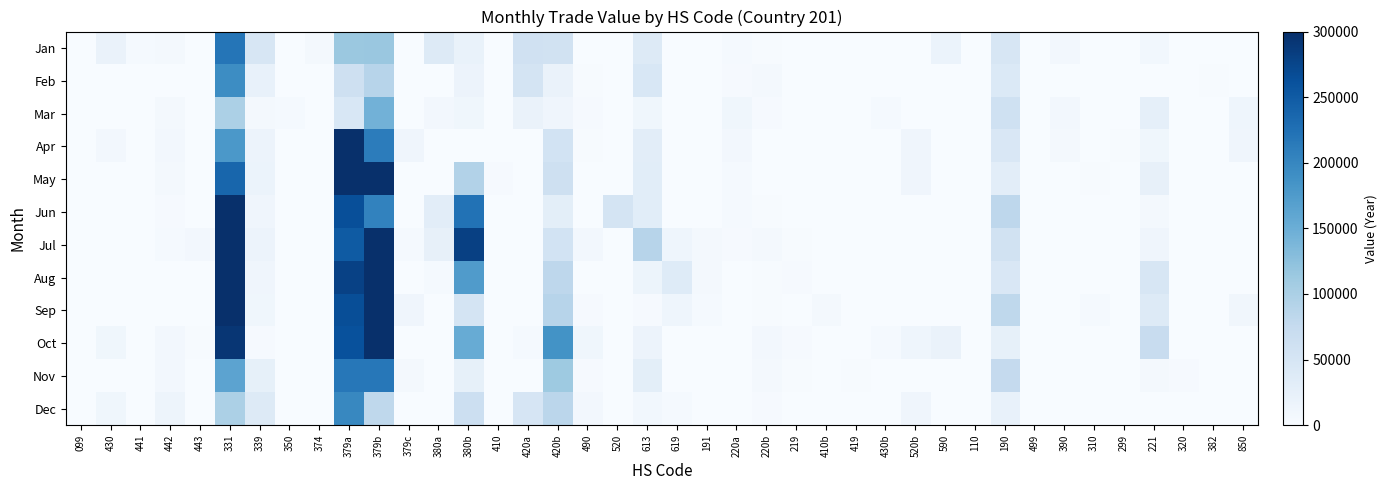

Reading left to right, extract all data points from this chart.

Jan: 099=0	430=18800	441=3829	442=6497	443=0	331=219803	339=48002	350=0	374=4917	379a=113683	379b=114896	379c=0	380a=38255	380b=19999	410=0	420a=59190	420b=58098	490=0	520=0	613=37608	619=0	191=0	220a=4663	220b=2220	219=0	410b=0	419=0	430b=0	520b=0	590=18176	110=0	190=47581	499=0	390=7332	310=0	299=0	221=9022	320=0	382=0	850=0
Feb: 099=0	430=0	441=0	442=0	443=0	331=192370	339=23099	350=0	374=0	379a=61221	379b=88907	379c=0	380a=1166	380b=16813	410=0	420a=53068	420b=18788	490=1759	520=0	613=45888	619=0	191=0	220a=3267	220b=4725	219=0	410b=0	419=0	430b=0	520b=0	590=0	110=0	190=41953	499=1018	390=0	310=0	299=0	221=0	320=0	382=1714	850=0
Mar: 099=0	430=0	441=0	442=6216	443=0	331=99059	339=5937	350=4329	374=0	379a=46356	379b=144415	379c=0	380a=7802	380b=10672	410=0	420a=18997	420b=11894	490=2645	520=0	613=11540	619=0	191=0	220a=10641	220b=3254	219=0	410b=0	419=0	430b=3949	520b=0	590=0	110=0	190=60371	499=0	390=7404	310=245	299=0	221=26710	320=0	382=0	850=13313
Apr: 099=0	430=7645	441=0	442=8202	443=0	331=178616	339=16864	350=0	374=0	379a=300000	379b=212001	379c=12147	380a=0	380b=0	410=0	420a=0	420b=55466	490=1960	520=0	613=30749	619=0	191=0	220a=7212	220b=0	219=0	410b=0	419=0	430b=0	520b=12315	590=0	110=699	190=45021	499=0	390=4982	310=0	299=1997	221=11648	320=0	382=0	850=12660
May: 099=0	430=0	441=0	442=6489	443=0	331=237637	339=18262	350=0	374=0	379a=300000	379b=300000	379c=0	380a=0	380b=92824	410=3231	420a=0	420b=62452	490=0	520=0	613=32699	619=0	191=0	220a=3694	220b=0	219=0	410b=0	419=0	430b=0	520b=12475	590=0	110=803	190=31348	499=0	390=0	310=2220	299=0	221=24023	320=0	382=0	850=0
Jun: 099=545	430=0	441=0	442=2715	443=0	331=300000	339=12322	350=0	374=0	379a=264141	379b=204668	379c=0	380a=30670	380b=223568	410=0	420a=0	420b=29594	490=0	520=52525	613=32326	619=0	191=0	220a=3694	220b=1654	219=0	410b=0	419=0	430b=0	520b=0	590=0	110=0	190=82509	499=0	390=0	310=0	299=0	221=6230	320=0	382=0	850=0
Jul: 099=0	430=0	441=0	442=4673	443=7669	331=300000	339=17298	350=0	374=0	379a=250642	379b=300000	379c=4288	380a=23738	380b=280393	410=0	420a=0	420b=55633	490=8061	520=0	613=88922	619=13210	191=5322	220a=3353	220b=6627	219=1654	410b=0	419=0	430b=0	520b=0	590=0	110=0	190=56279	499=0	390=0	310=0	299=0	221=11768	320=0	382=0	850=0
Aug: 099=0	430=0	441=0	442=0	443=0	331=300000	339=12444	350=0	374=0	379a=279355	379b=300000	379c=0	380a=4482	380b=174116	410=0	420a=0	420b=82898	490=0	520=0	613=15577	619=36880	191=6911	220a=0	220b=1654	219=3308	410b=0	419=0	430b=0	520b=0	590=0	110=1077	190=45023	499=0	390=0	310=537	299=0	221=48913	320=0	382=0	850=0
Sep: 099=0	430=0	441=0	442=0	443=0	331=300000	339=11033	350=0	374=0	379a=265488	379b=300000	379c=11966	380a=0	380b=53895	410=0	420a=0	420b=88745	490=2364	520=0	613=2835	619=13517	191=4300	220a=0	220b=1654	219=0	410b=4984	419=0	430b=0	520b=0	590=0	110=0	190=81859	499=0	390=0	310=3797	299=0	221=39437	320=0	382=0	850=9542
Oct: 099=662	430=11189	441=0	442=7144	443=1894	331=292530	339=3163	350=0	374=0	379a=262208	379b=300000	379c=0	380a=0	380b=152449	410=0	420a=4476	420b=185592	490=11441	520=0	613=16888	619=0	191=0	220a=0	220b=7115	219=3308	410b=0	419=0	430b=4455	520b=12950	590=18968	110=0	190=25581	499=0	390=0	310=0	299=0	221=71563	320=0	382=0	850=0
Nov: 099=0	430=0	441=0	442=7188	443=0	331=163441	339=25533	350=0	374=0	379a=217788	379b=217553	379c=5966	380a=0	380b=25276	410=0	420a=0	420b=112241	490=2566	520=0	613=29930	619=0	191=0	220a=0	220b=4973	219=1654	410b=0	419=1950	430b=0	520b=0	590=0	110=0	190=75163	499=0	390=0	310=0	299=0	221=6803	320=2925	382=0	850=0
Dec: 099=0	430=10826	441=0	442=14362	443=0	331=99350	339=39783	350=0	374=0	379a=198542	379b=81906	379c=0	380a=0	380b=64462	410=0	420a=50282	420b=84988	490=7656	520=0	613=8752	619=4089	191=0	220a=0	220b=3308	219=0	410b=0	419=0	430b=0	520b=12655	590=0	110=0	190=21278	499=0	390=0	310=0	299=0	221=0	320=0	382=0	850=0